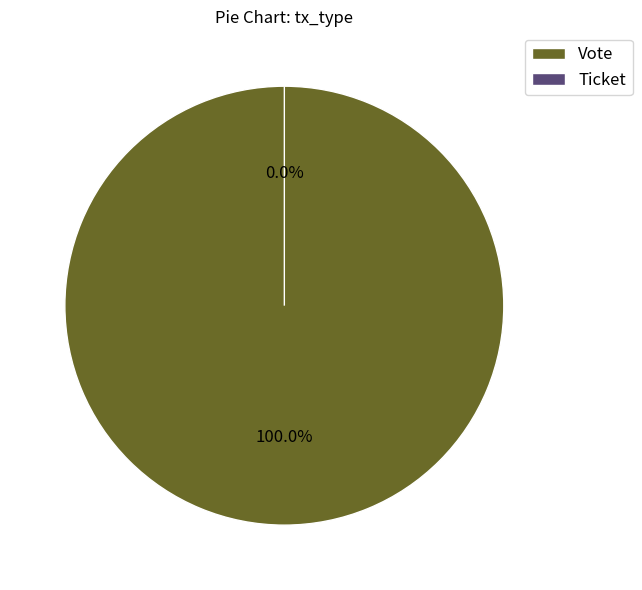

Which has a higher value, Ticket or Vote?

Vote